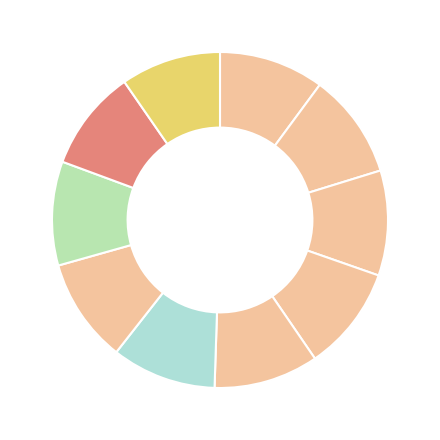

Count the number of slices in the pie.

10